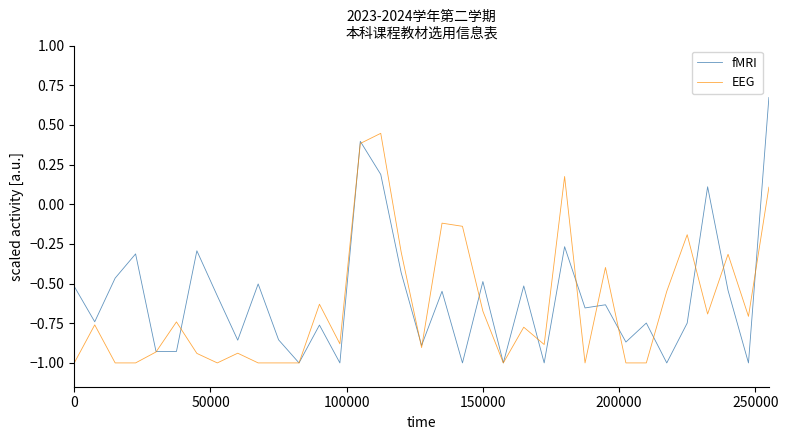

What is the smallest value displayed?

-1.0